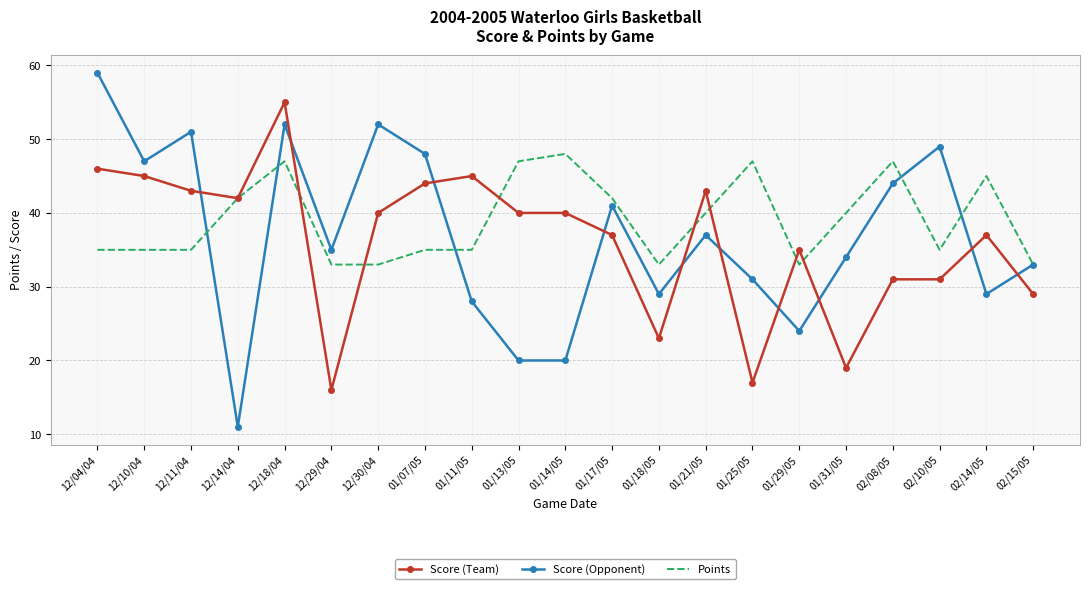

What is the difference between the Score (Team) values at 02/14/05 and 01/14/05?

3